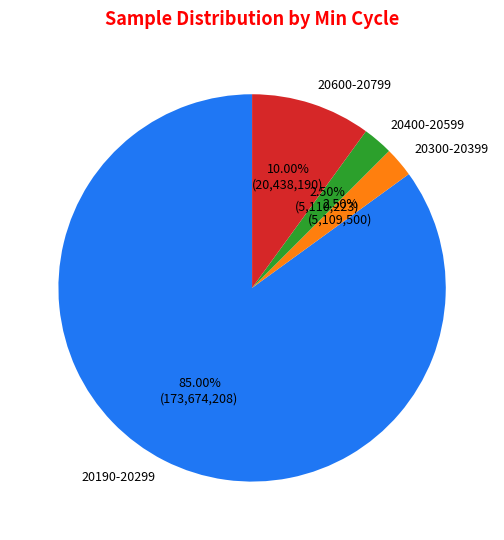

What is the majority slice?

20190-20299